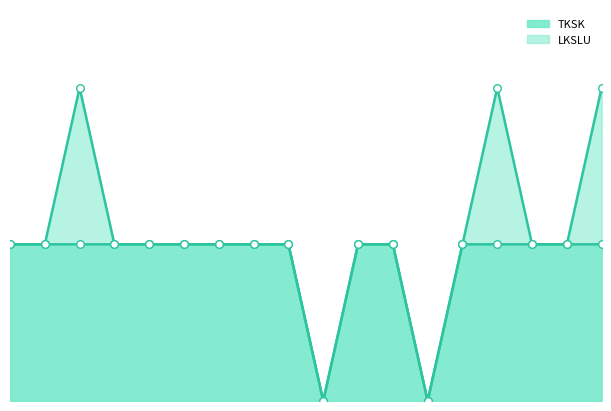

Which series has the largest total across all categories?

TKSK